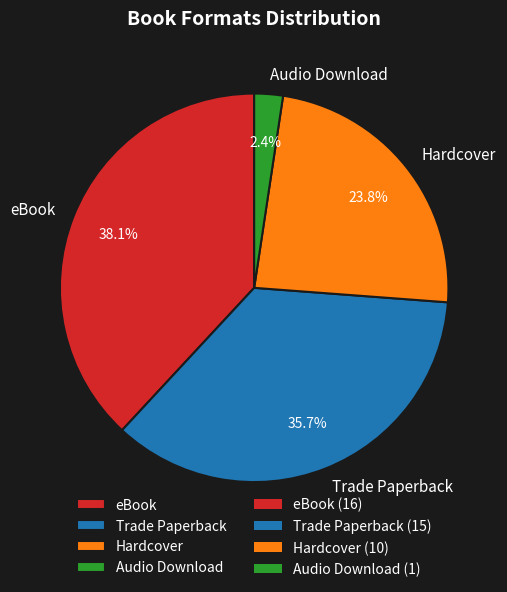

Rank the categories by value from highest to lowest.

eBook, Trade Paperback, Hardcover, Audio Download